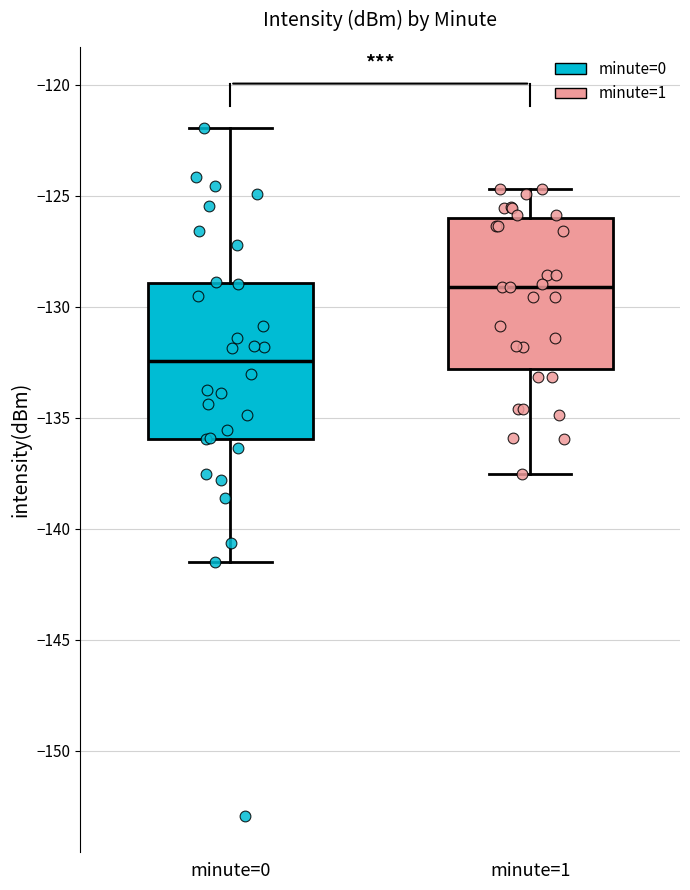

Reading left to right, transcribe this box plot: for each box, give where its median line is, the range the box spans, and where its two whiskers end, as read against the y-axis. The values are not printed on the chart, so give them approximately, as read against the axis.

minute=0: median -132.5, box -136.0 to -129.0, whiskers -141.5 to -122.0
minute=1: median -129.0, box -133.0 to -126.0, whiskers -137.5 to -124.5